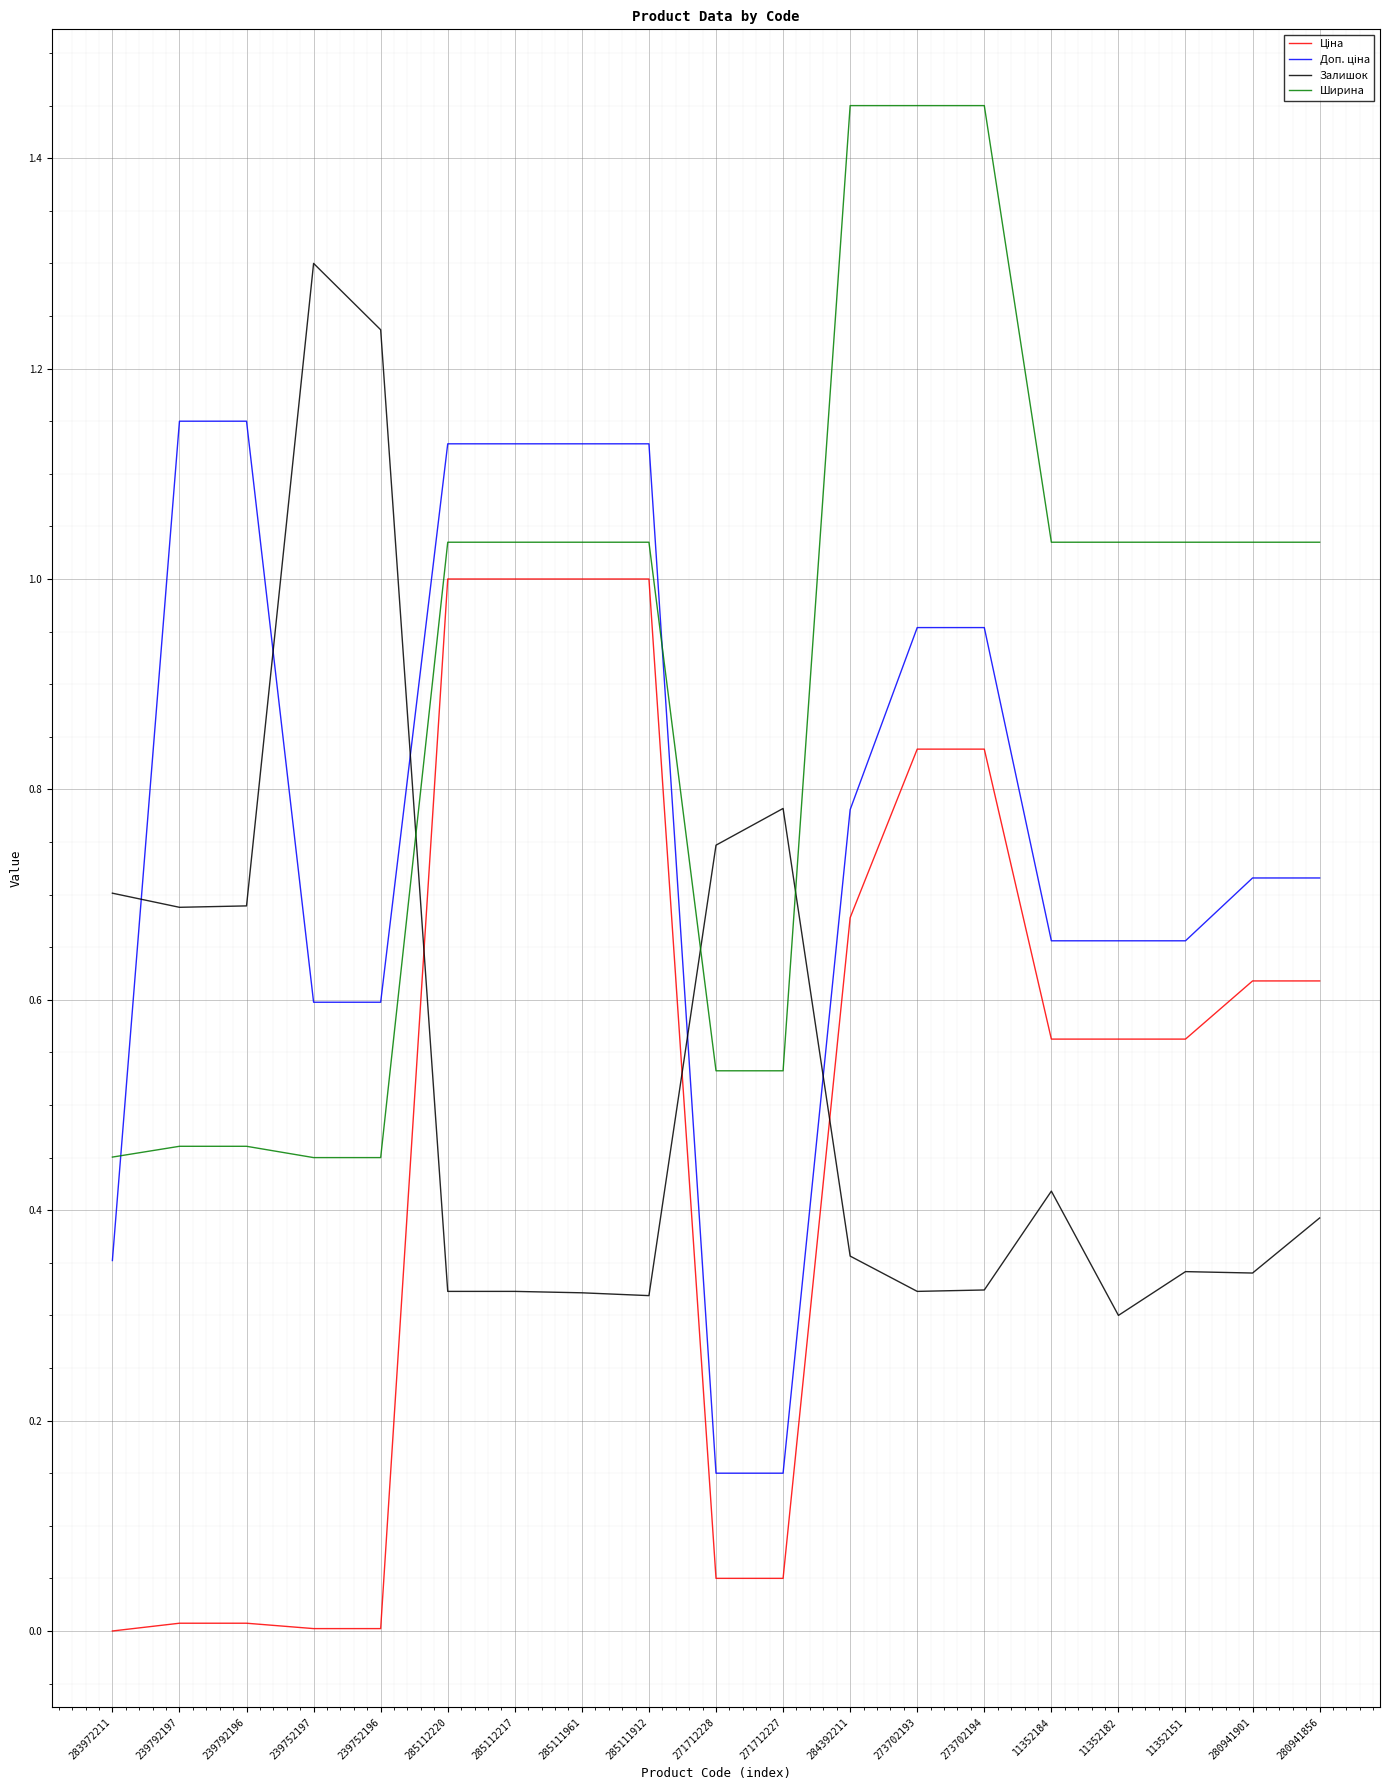

What position from the left is 271712227?

11